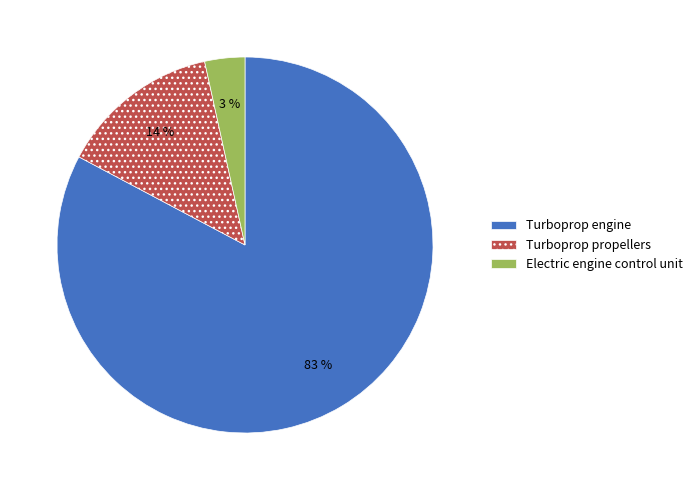

How many slices are in this pie chart?

3